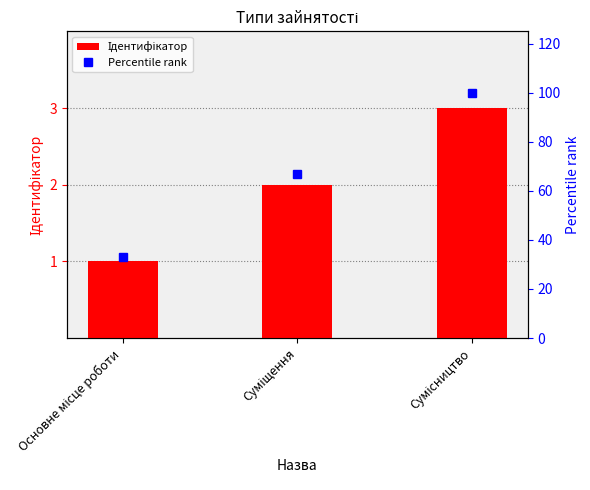

What is the label of the 2nd bar from the right?

Суміщення